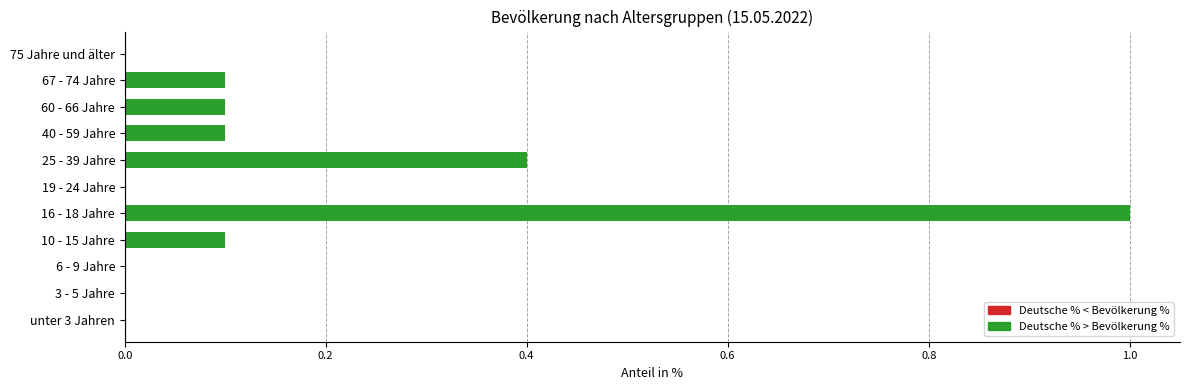

Reading top to bottom, what are all the values shown in this chart?

75 Jahre und älter=0.0	67 - 74 Jahre=0.1	60 - 66 Jahre=0.1	40 - 59 Jahre=0.1	25 - 39 Jahre=0.4	19 - 24 Jahre=0.0	16 - 18 Jahre=1.0	10 - 15 Jahre=0.1	6 - 9 Jahre=0.0	3 - 5 Jahre=0.0	unter 3 Jahren=0.0